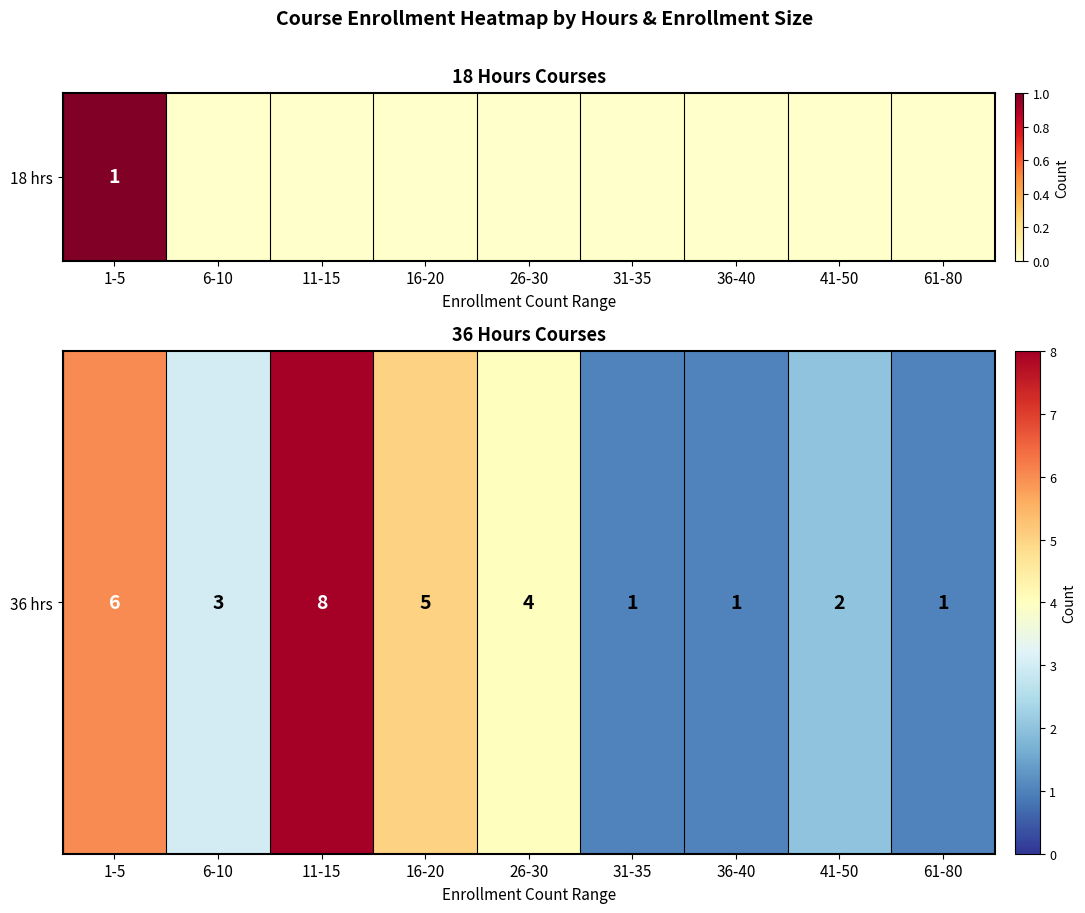

Rank the categories by value from highest to lowest.

11-15, 1-5, 16-20, 26-30, 6-10, 41-50, 31-35, 36-40, 61-80